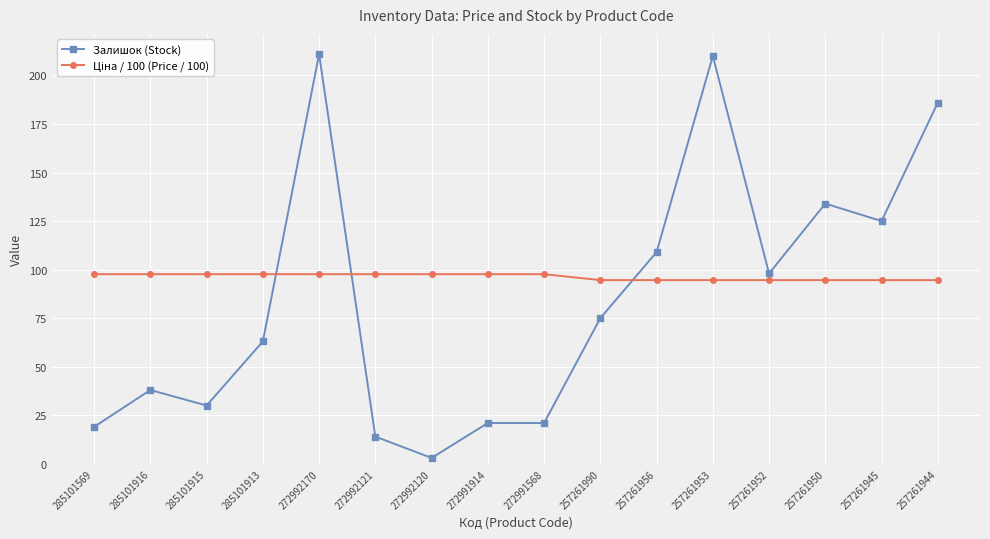

What is the highest value of the Залишок (Stock) series?

211.0